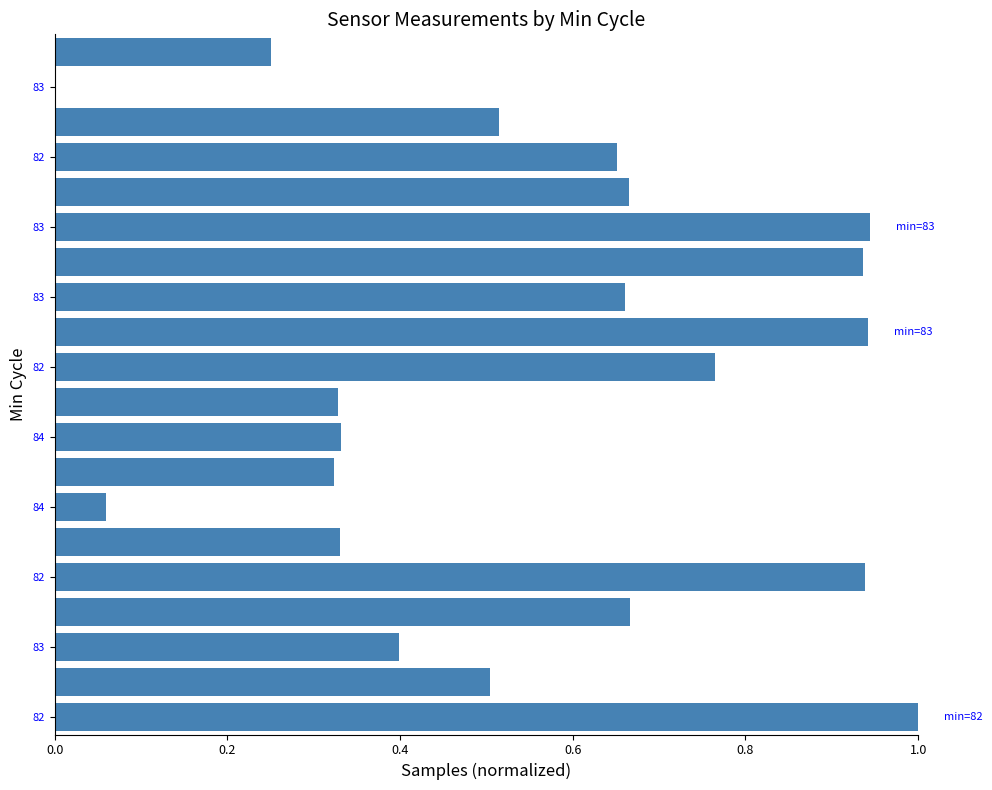

What is the maximum value shown in the chart?

1.0